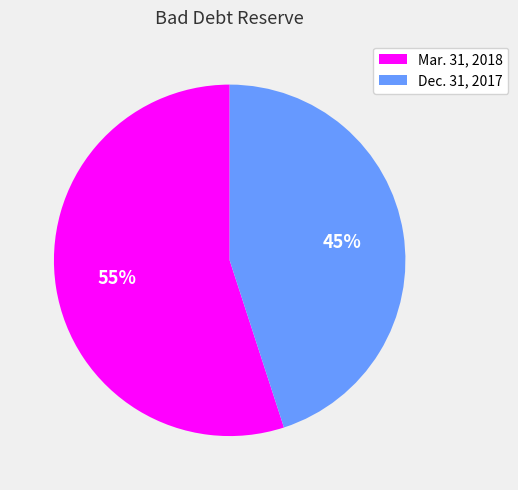

To the nearest percent, what is the combined percentage of Mar. 31, 2018 and Dec. 31, 2017?

100%